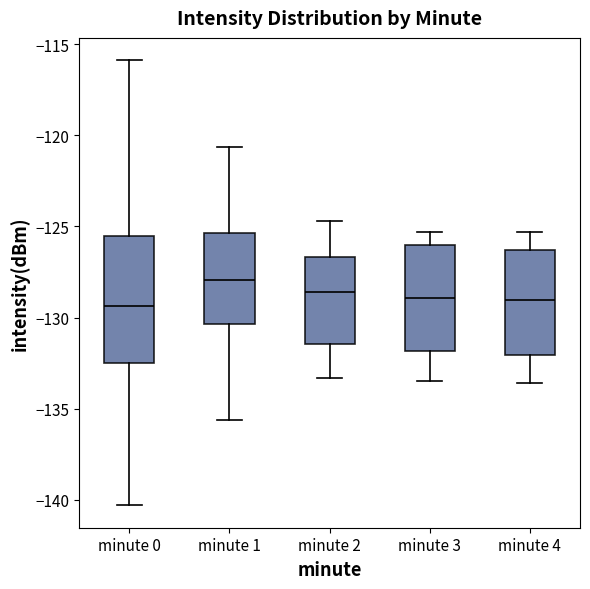

Which box has the highest median line?

minute 1